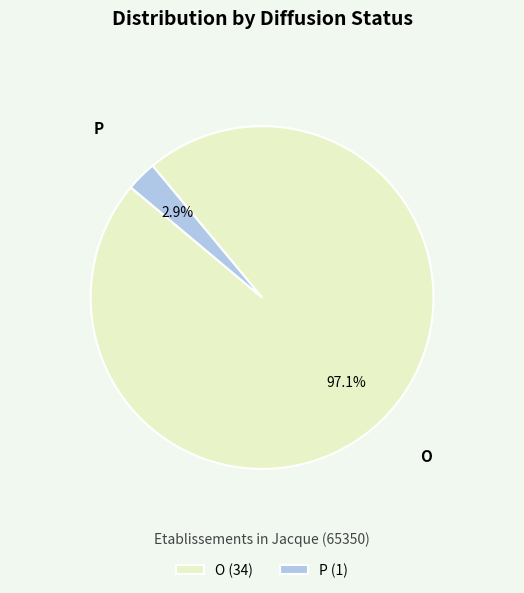

To the nearest percent, what is the combined percentage of O and P?

100%